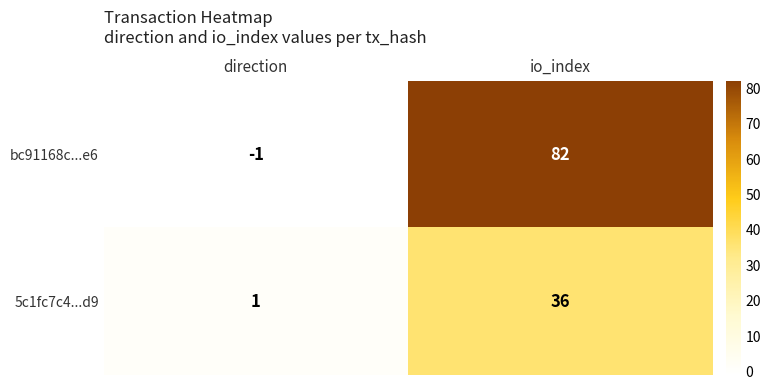

What is the sum of the 5c1fc7c4...d9 values at io_index and direction?

37